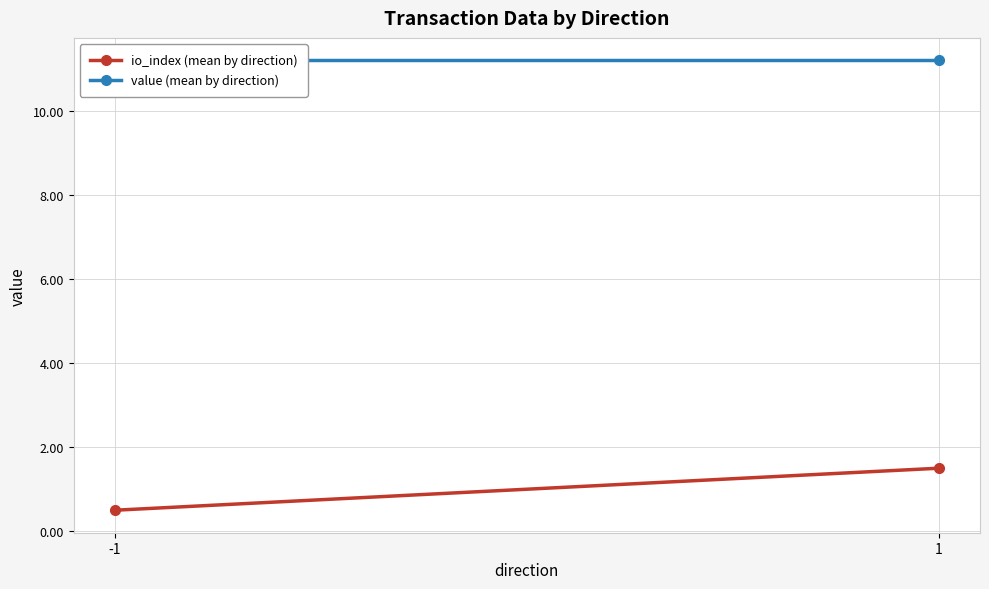

At which label does value (mean by direction) reach its minimum?

-1